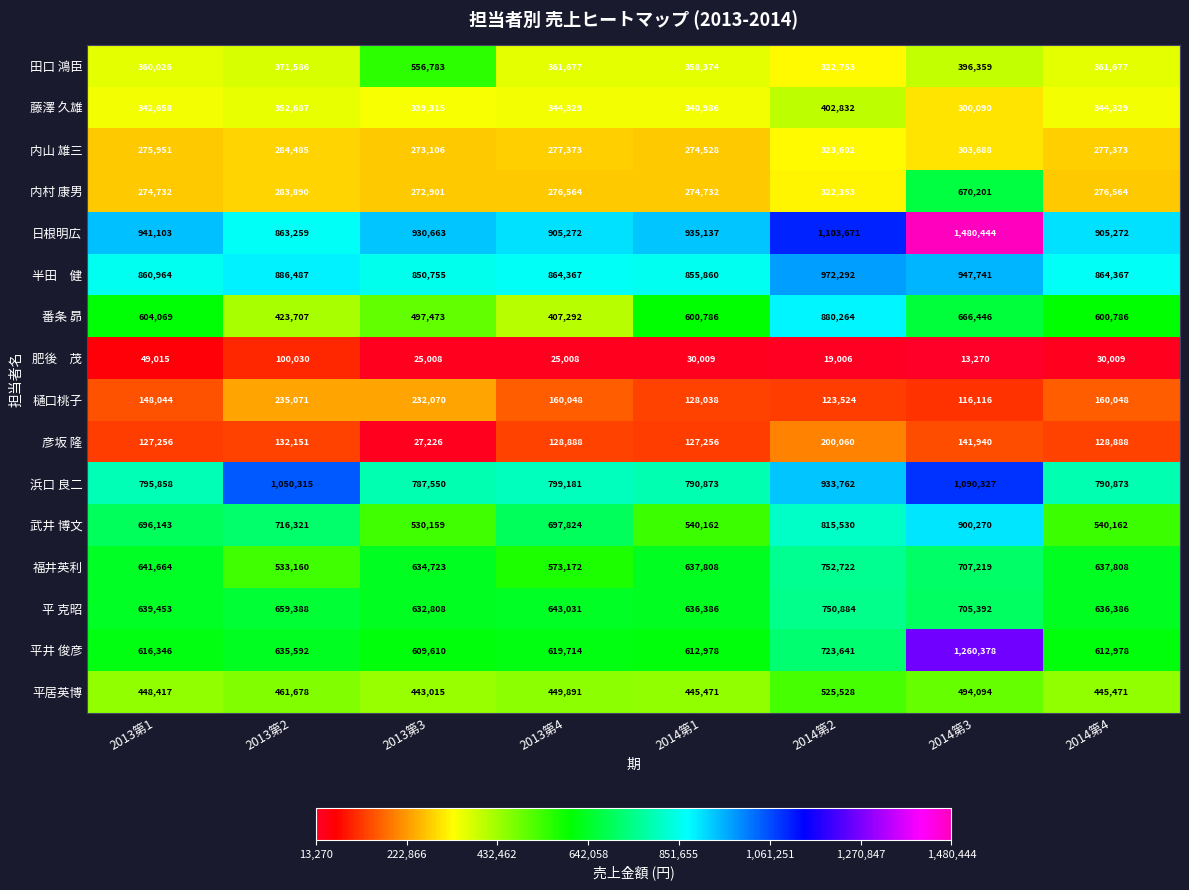

How many distinct data groups are displayed?

16